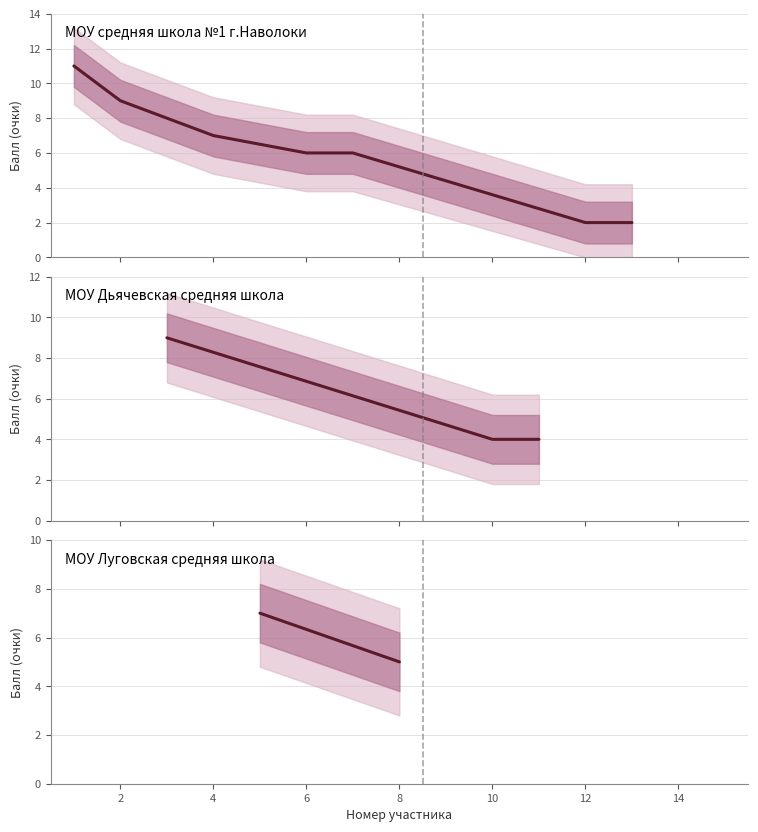

What is the value of the 2nd point from the left?

5